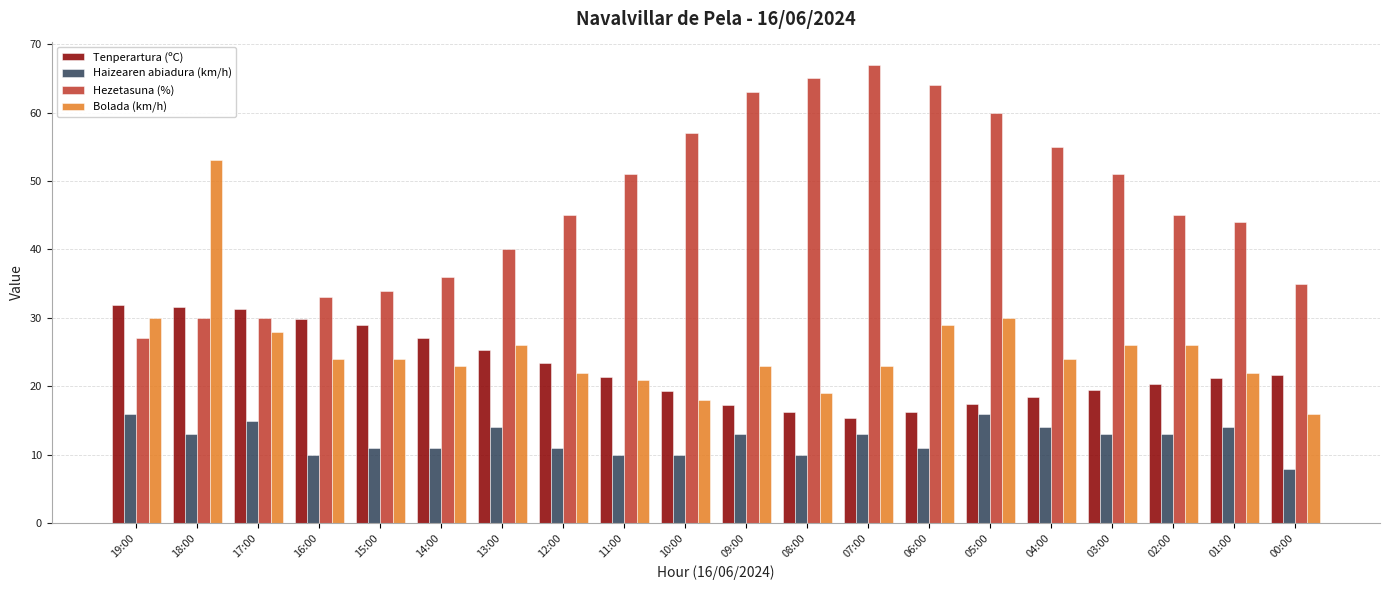

What is the label of the 12th bar from the left?

08:00